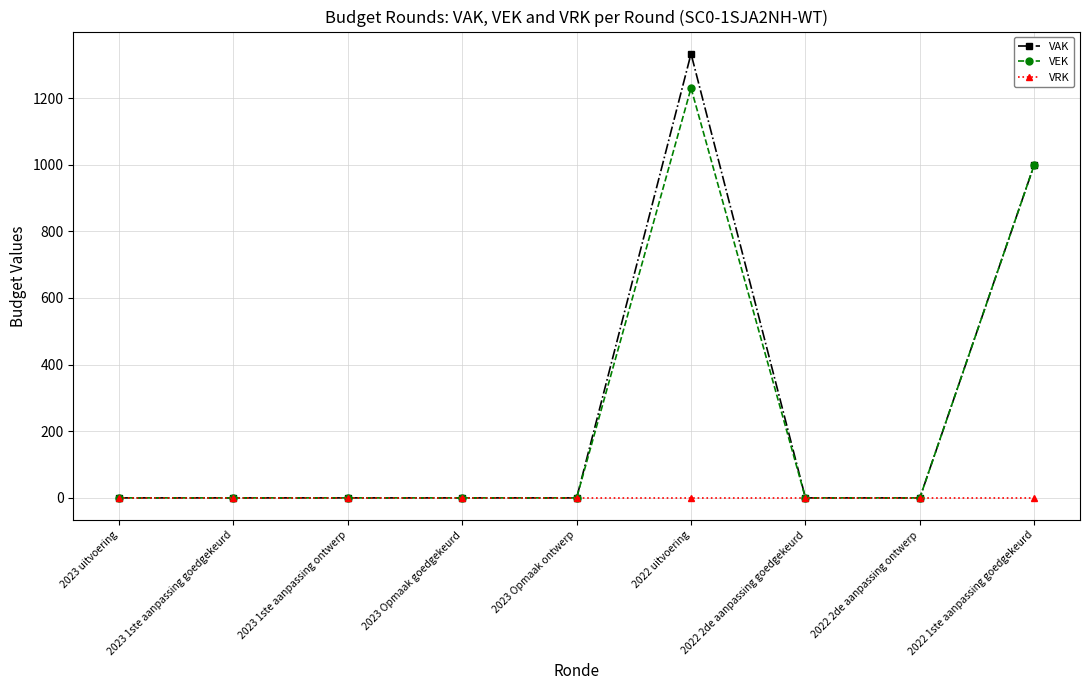

What is the total value across all series at 2022 uitvoering?

2563